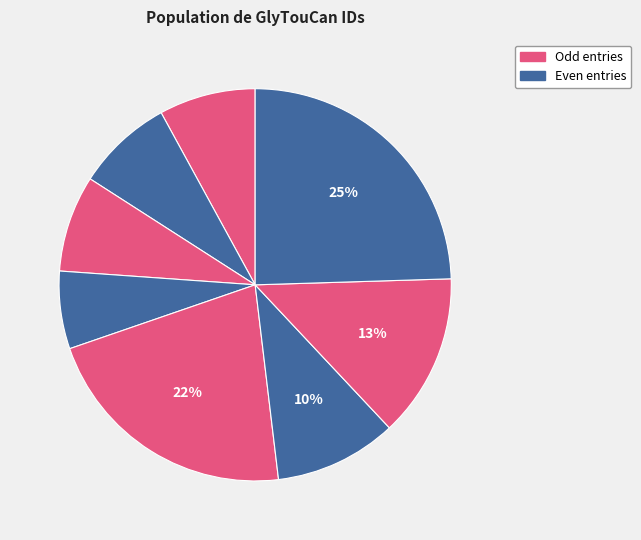

To the nearest percent, what is the average slice percentage?

12%